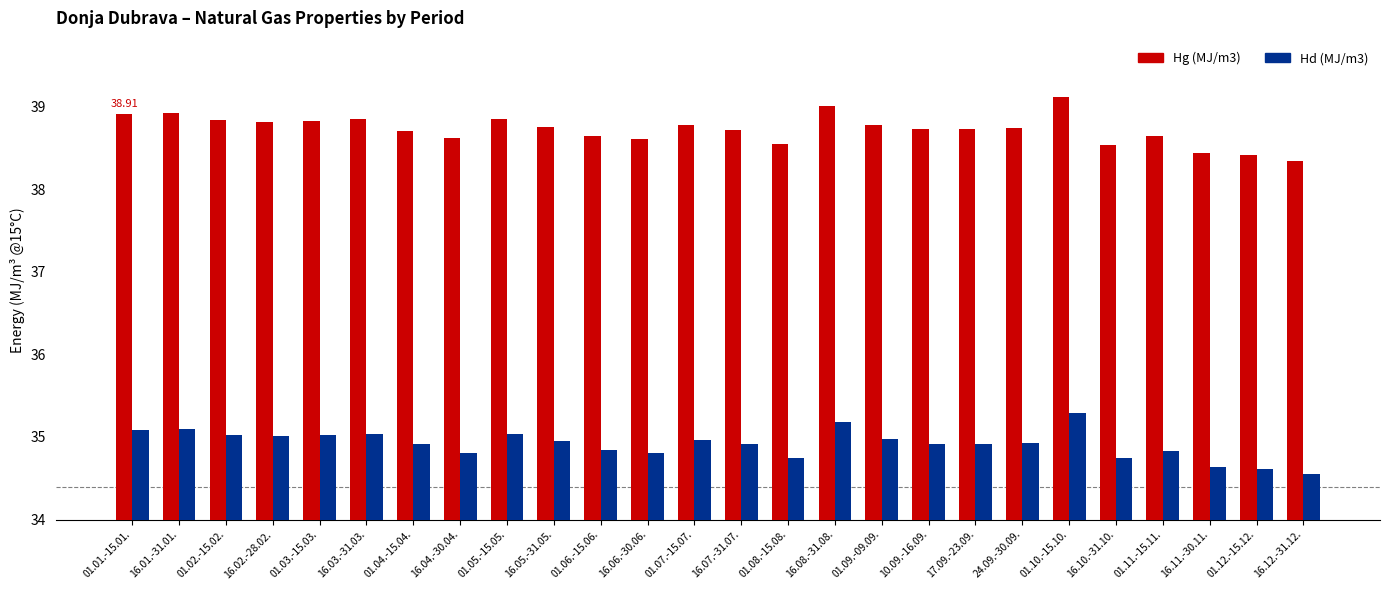

Rank the series by their average value, from lowest to highest.

Hd (MJ/m3), Hg (MJ/m3)